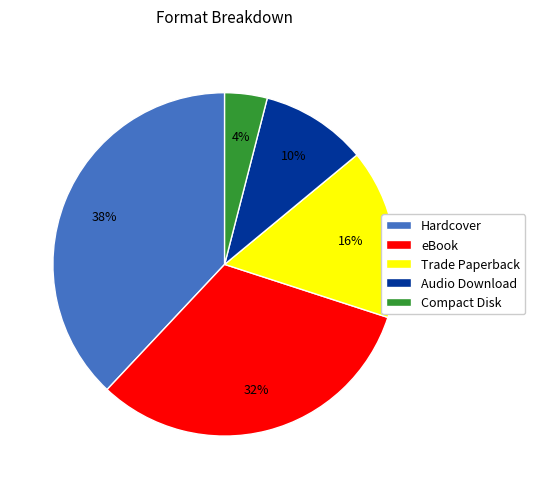

What percentage is the eBook slice, to the nearest percent?

32%